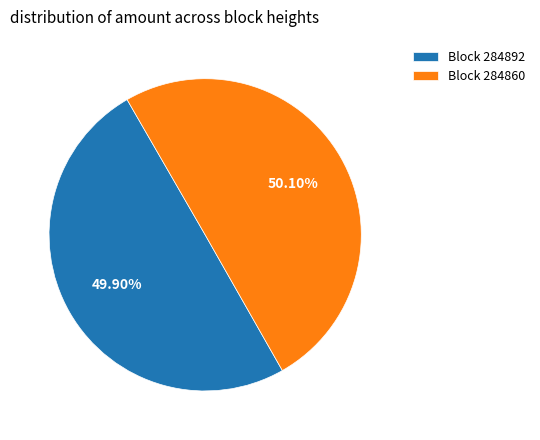

Approximately how many times larger is the value at Block 284892 compared to Block 284860?

1.0